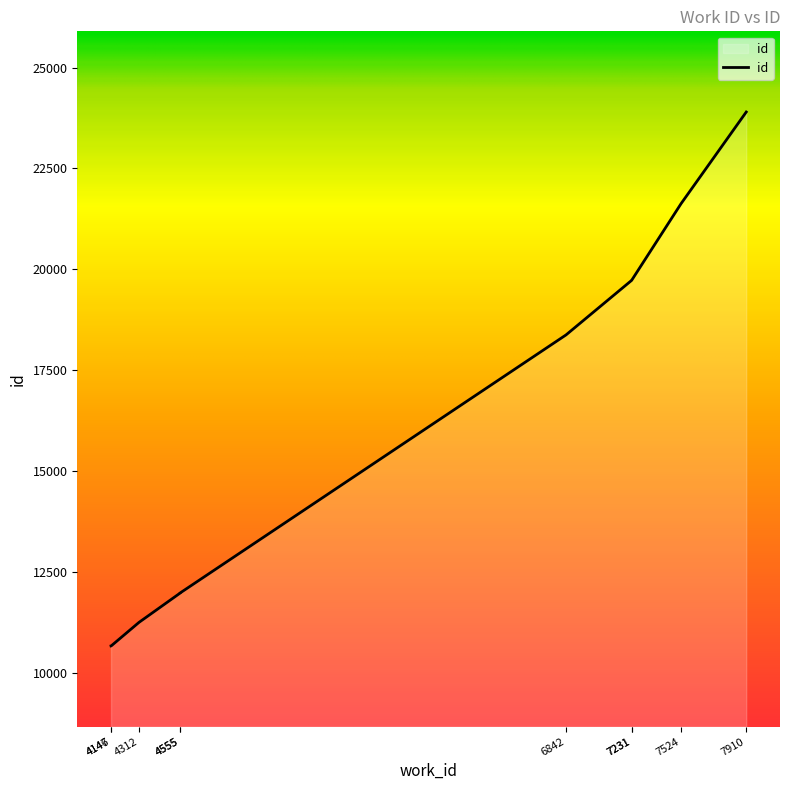

Rank the categories by value from highest to lowest.

7910, 7524, 7231, 7231, 6842, 4555, 4555, 4312, 4147, 4146